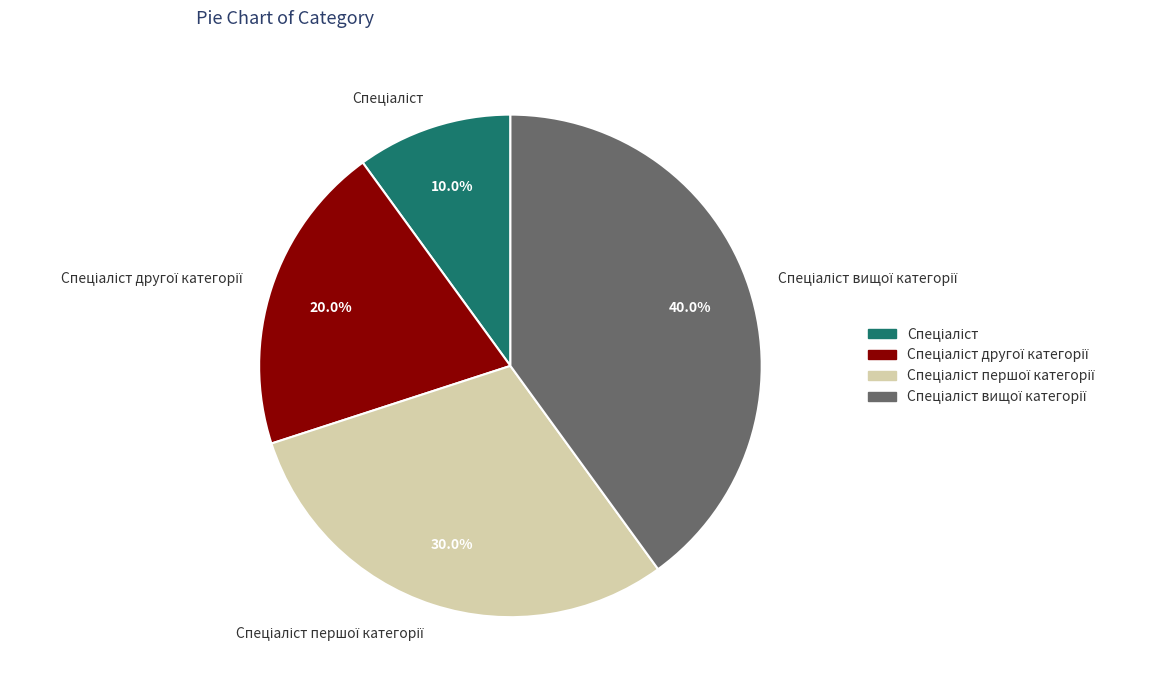

Is there a majority slice in this chart?

No